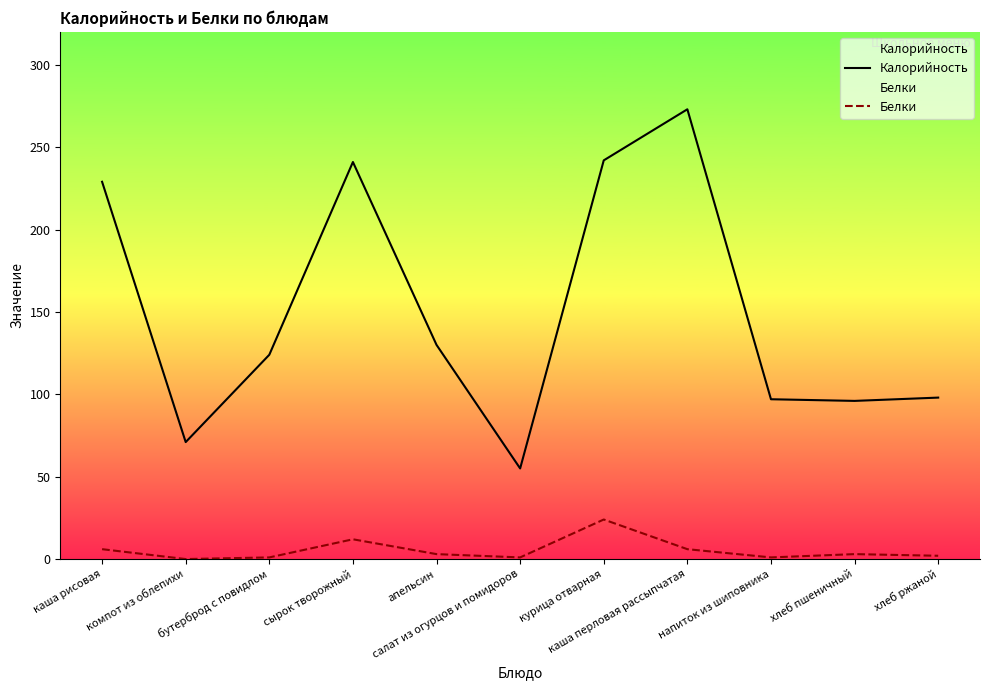

Where is the first local maximum for Калорийность?

сырок творожный